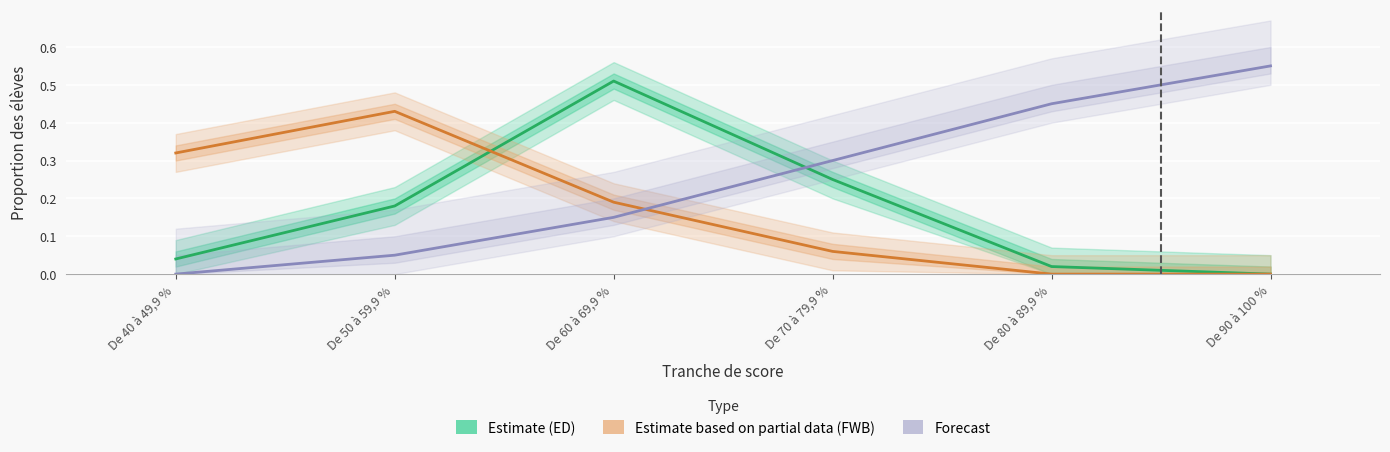

Is the value of Forecast at De 40 à 49,9 % greater than the value of Estimate based on partial data (FWB) at De 90 à 100 %?

No